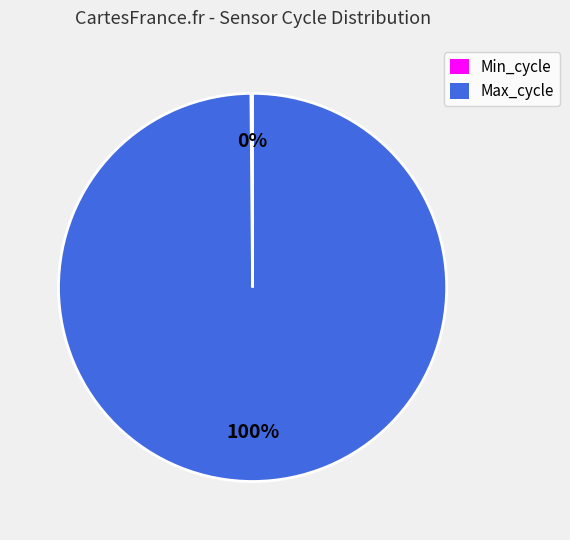

What is the largest slice in the pie chart?

Max_cycle